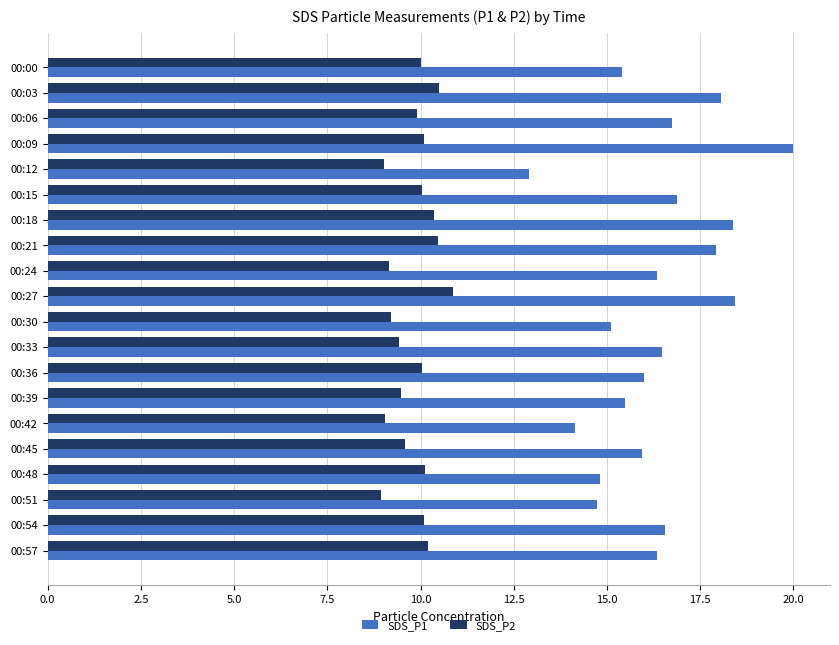

What is the minimum value for SDS_P1?

12.9